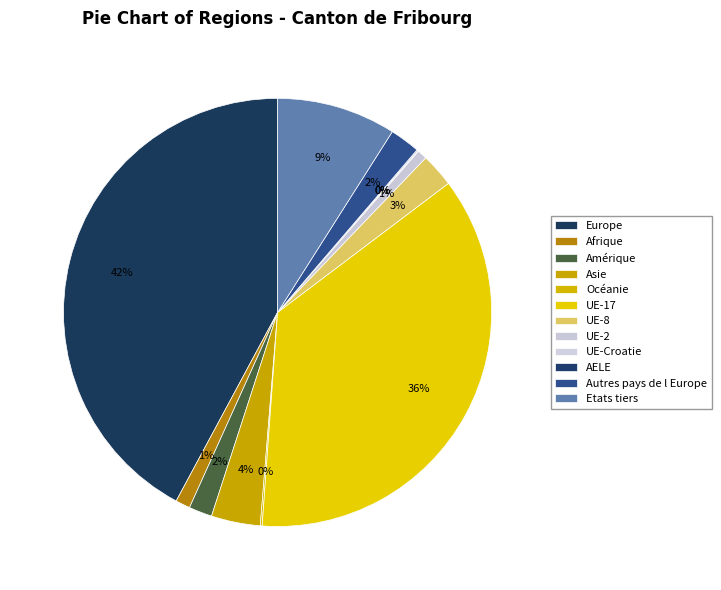

The UE-8 slice represents 16% of the pie. True or false?

False